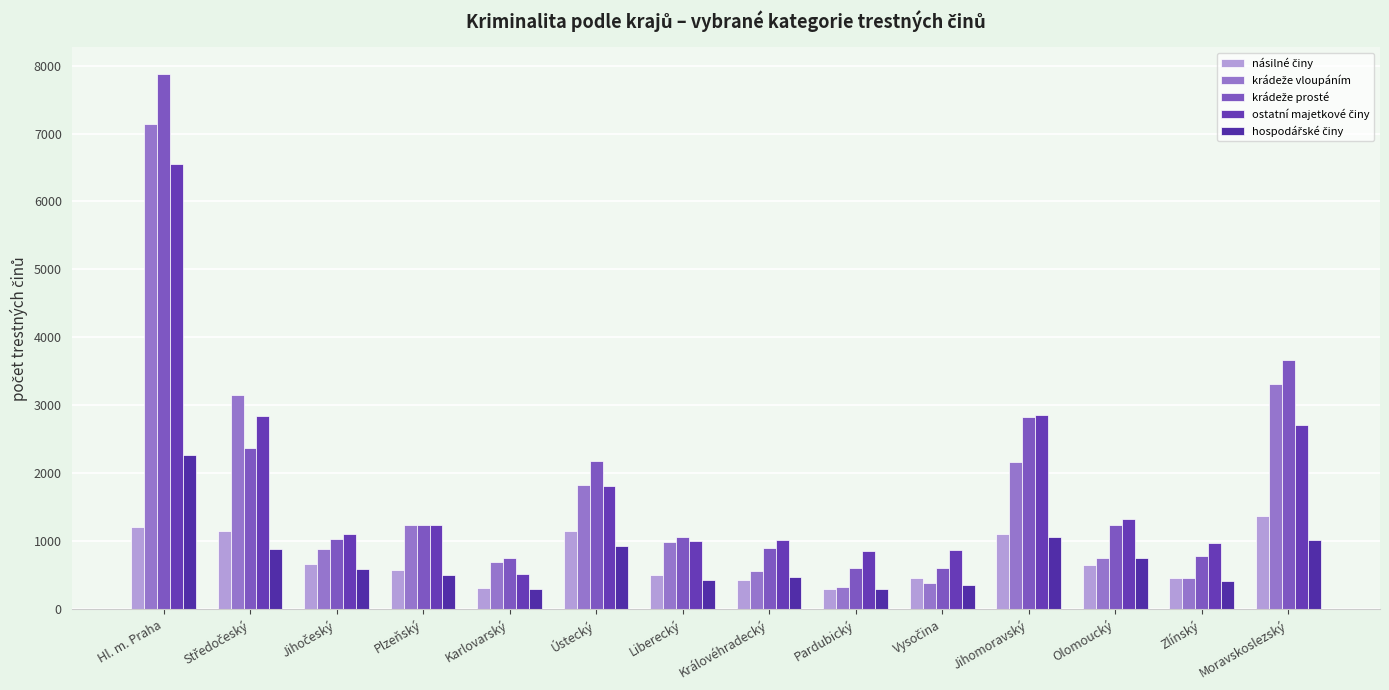

What is the value of the krádeže prosté bar at the 7th from the left?

1054